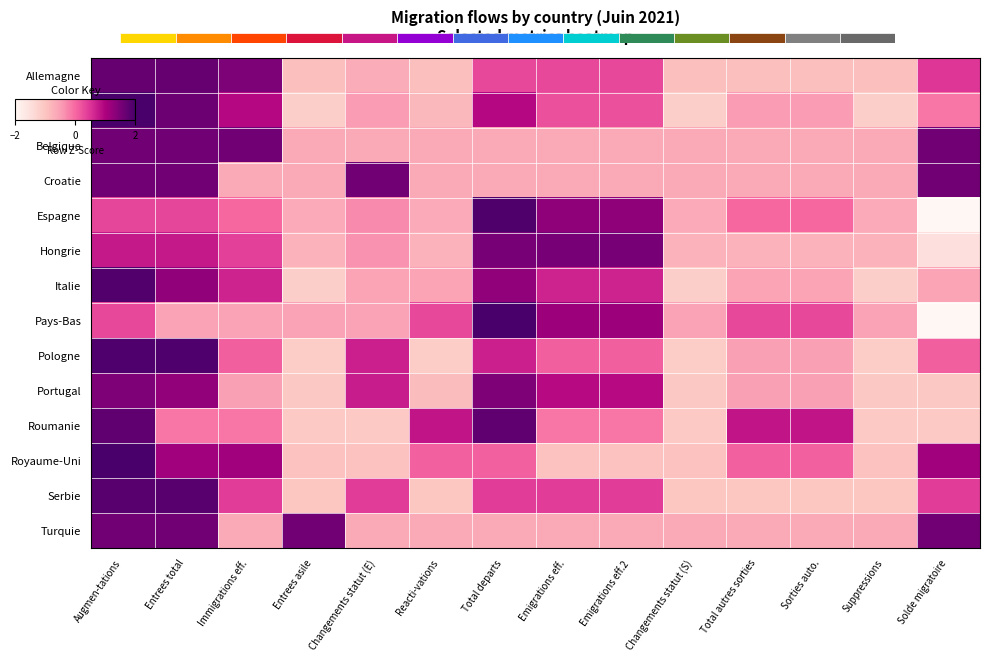

True or false: Belgique has a value of -0.6 at Sorties auto..

True